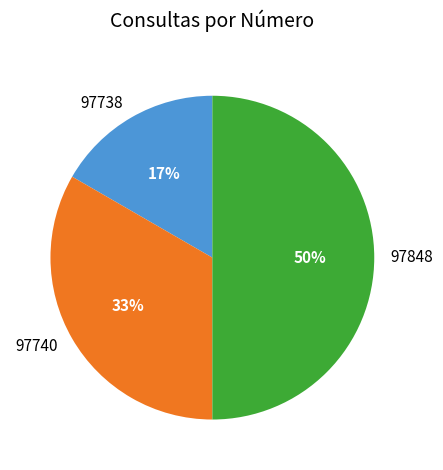

To the nearest percent, what percentage of the pie is 97740?

33%